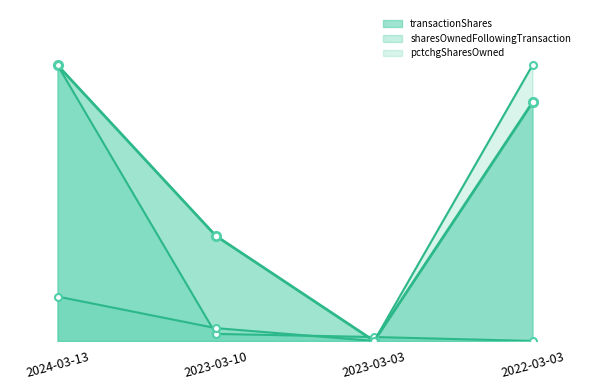

What value does the transactionShares series have at 2023-03-10?

38.1